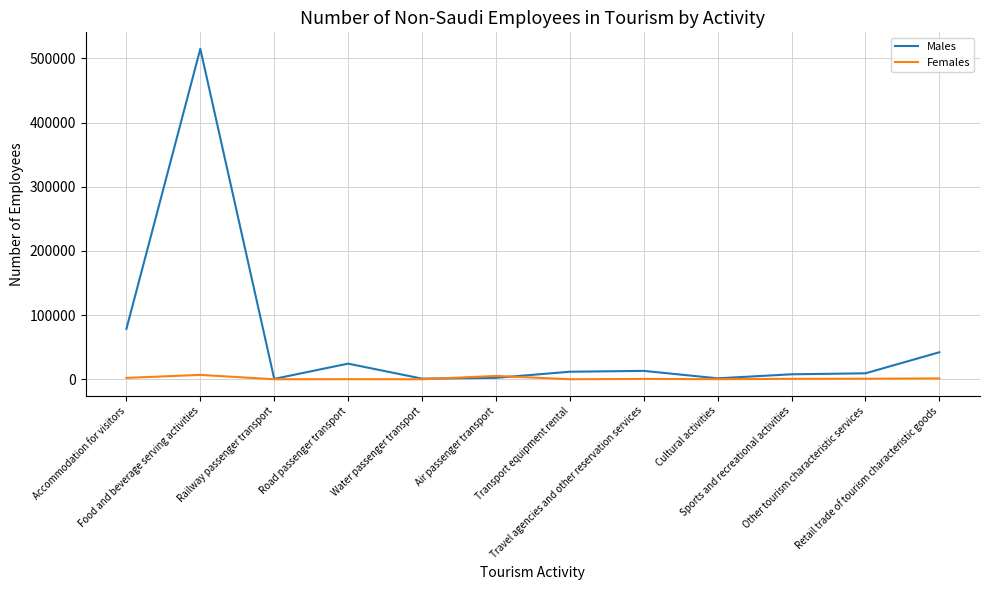

Which series has the largest total across all categories?

Males